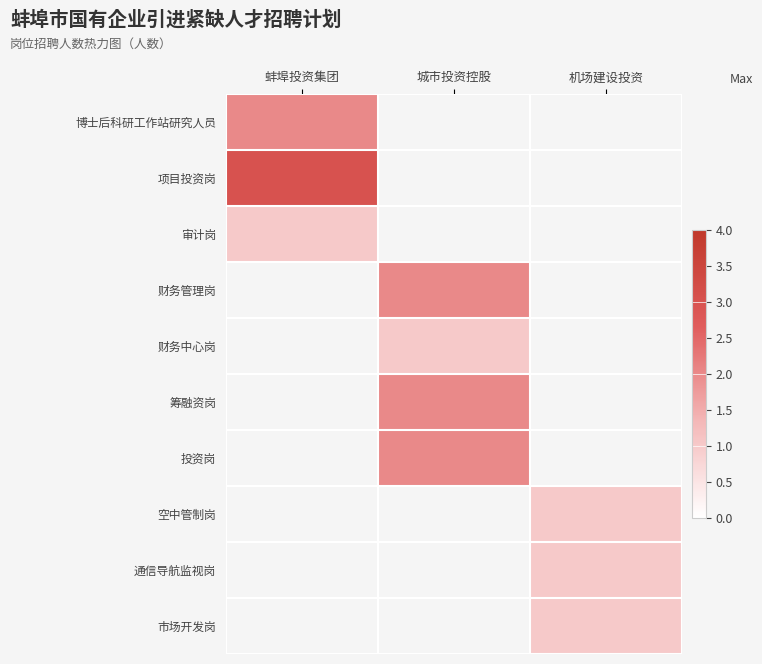

Reading left to right, transcribe all the data shown in this chart.

博士后科研工作站研究人员: 蚌埠投资集团=2	城市投资控股=0	机场建设投资=0
项目投资岗: 蚌埠投资集团=3	城市投资控股=0	机场建设投资=0
审计岗: 蚌埠投资集团=1	城市投资控股=0	机场建设投资=0
财务管理岗: 蚌埠投资集团=0	城市投资控股=2	机场建设投资=0
财务中心岗: 蚌埠投资集团=0	城市投资控股=1	机场建设投资=0
筹融资岗: 蚌埠投资集团=0	城市投资控股=2	机场建设投资=0
投资岗: 蚌埠投资集团=0	城市投资控股=2	机场建设投资=0
空中管制岗: 蚌埠投资集团=0	城市投资控股=0	机场建设投资=1
通信导航监视岗: 蚌埠投资集团=0	城市投资控股=0	机场建设投资=1
市场开发岗: 蚌埠投资集团=0	城市投资控股=0	机场建设投资=1